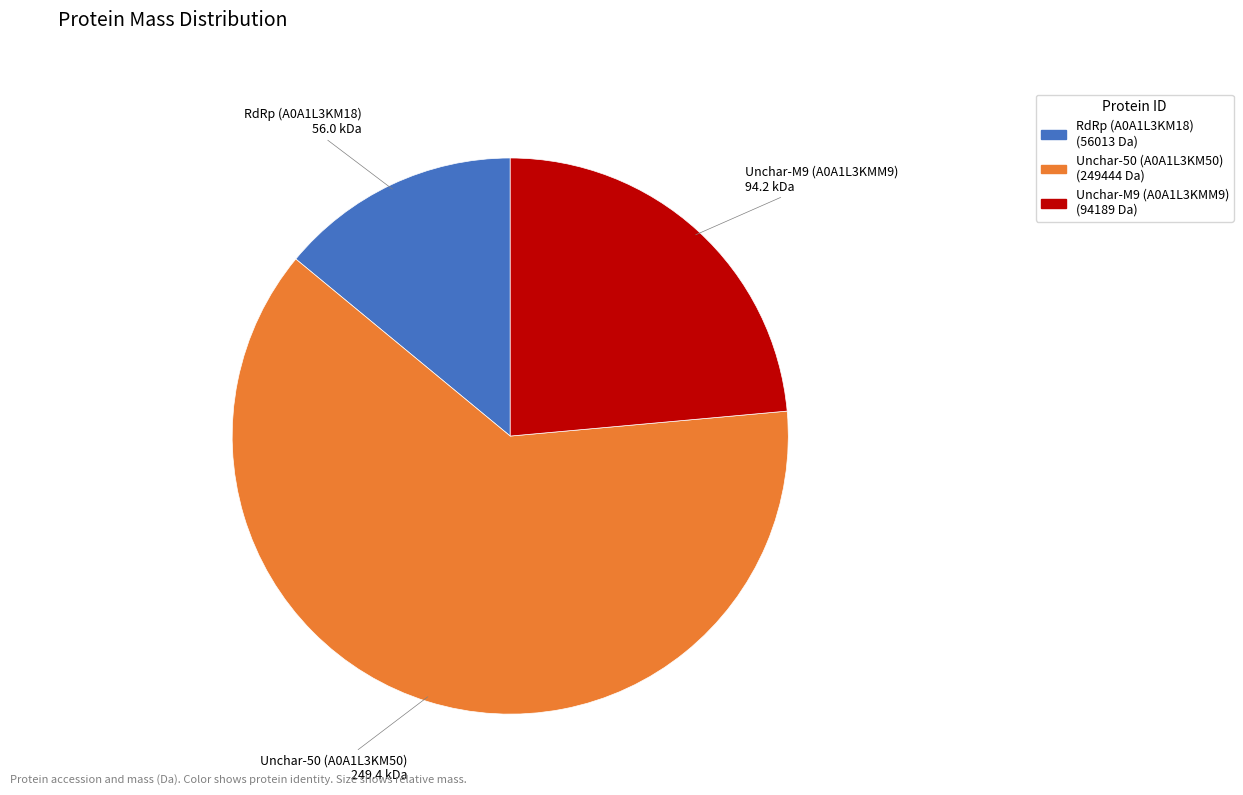

Is there a majority slice in this chart?

Yes